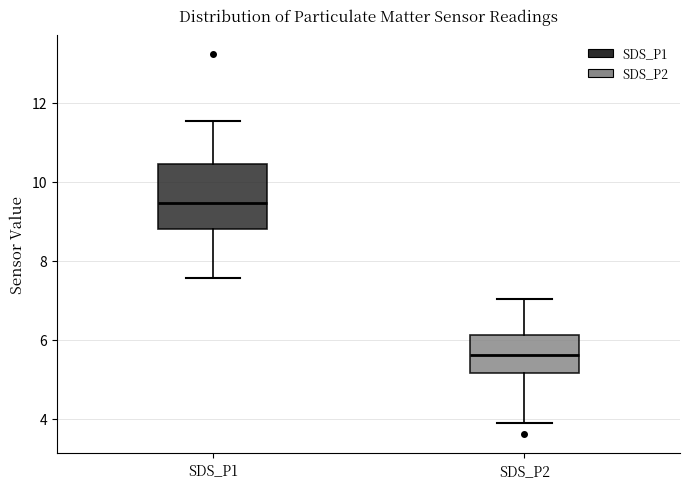

Where does the median line of the box for SDS_P1 sit on the y-axis? The values are not printed on the chart, so give them approximately, as read against the axis.

9.4